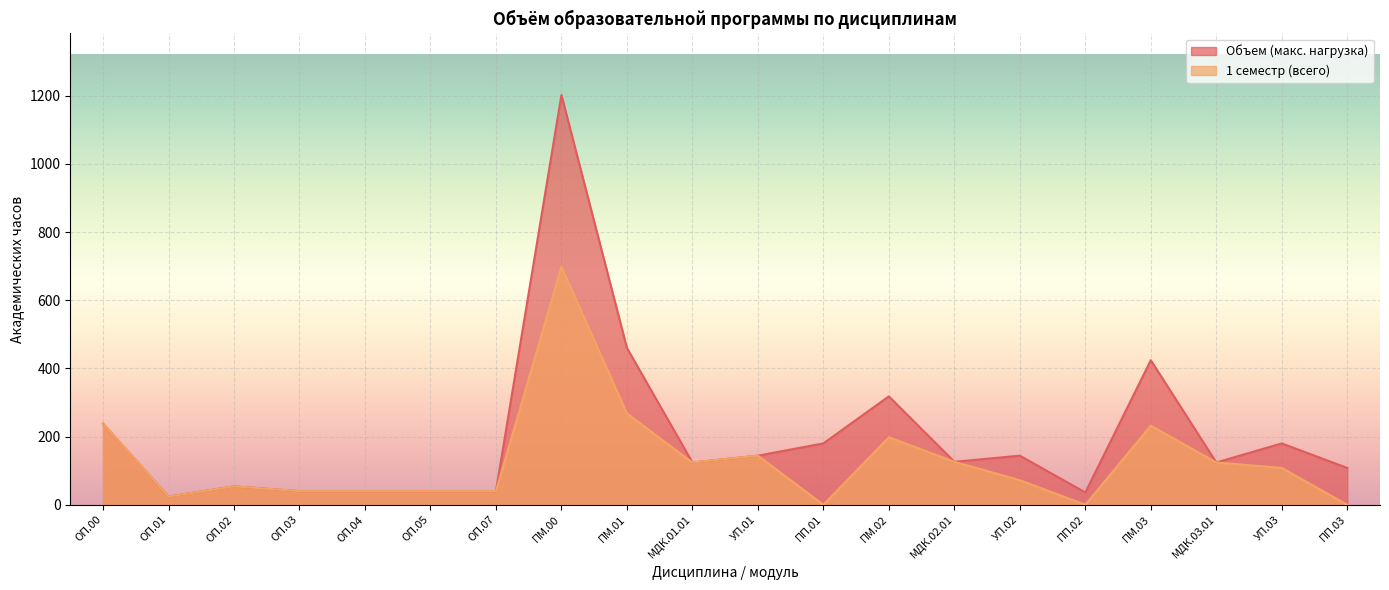

Is the value of 1 семестр (всего) at ОП.04 greater than the value of Объем (макс. нагрузка) at УП.03?

No